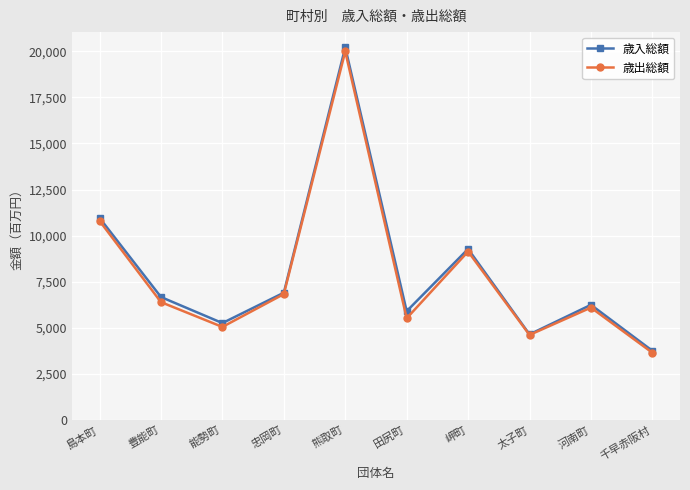

Where is the first local minimum for 歳入総額?

能勢町